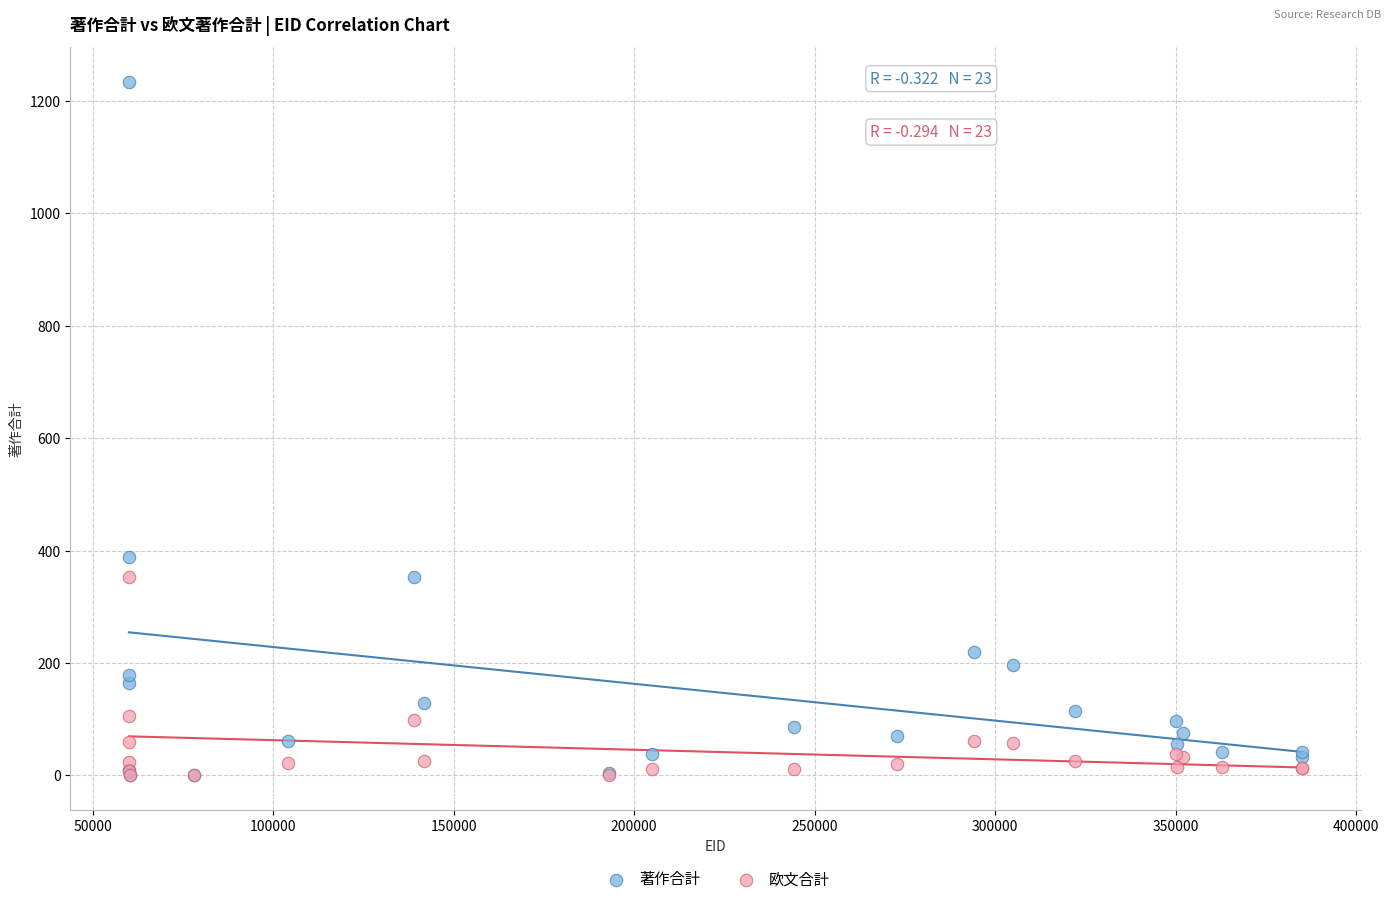

Which series contains the highest Y value?

著作合計